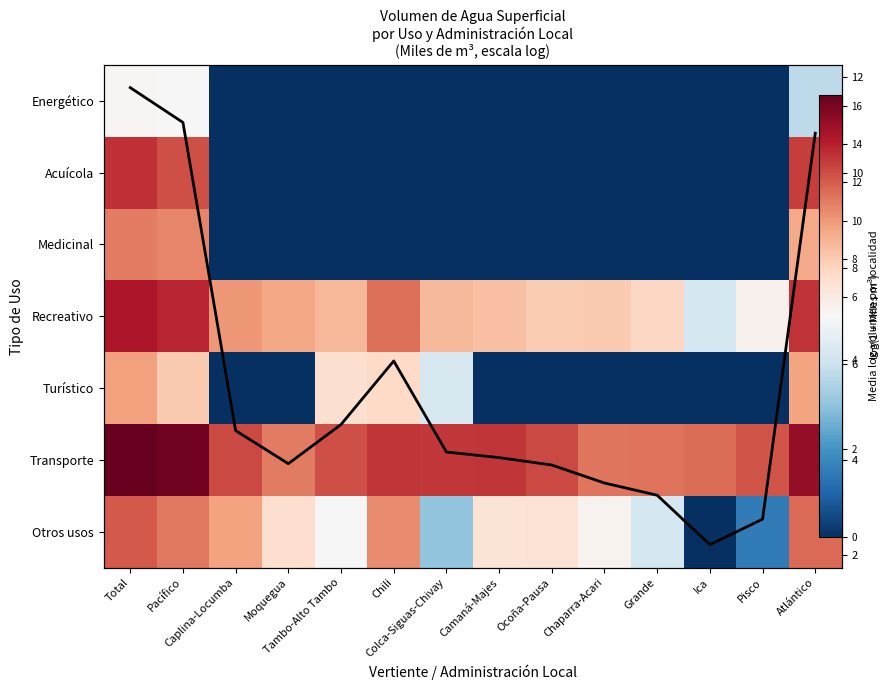

How many series are shown in this chart?

8